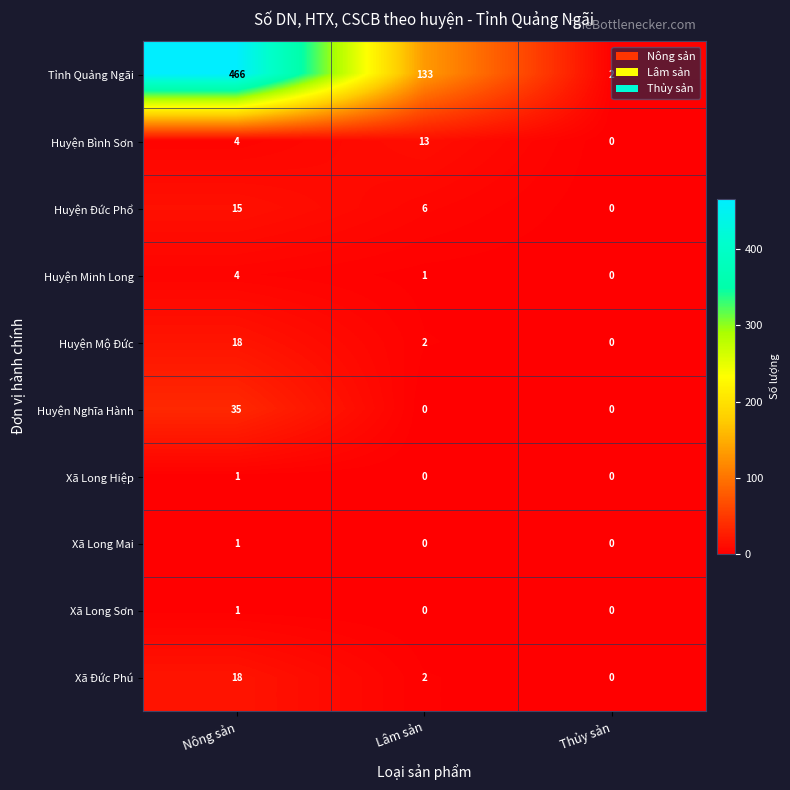

Which label corresponds to the largest value in the chart?

Nông sản